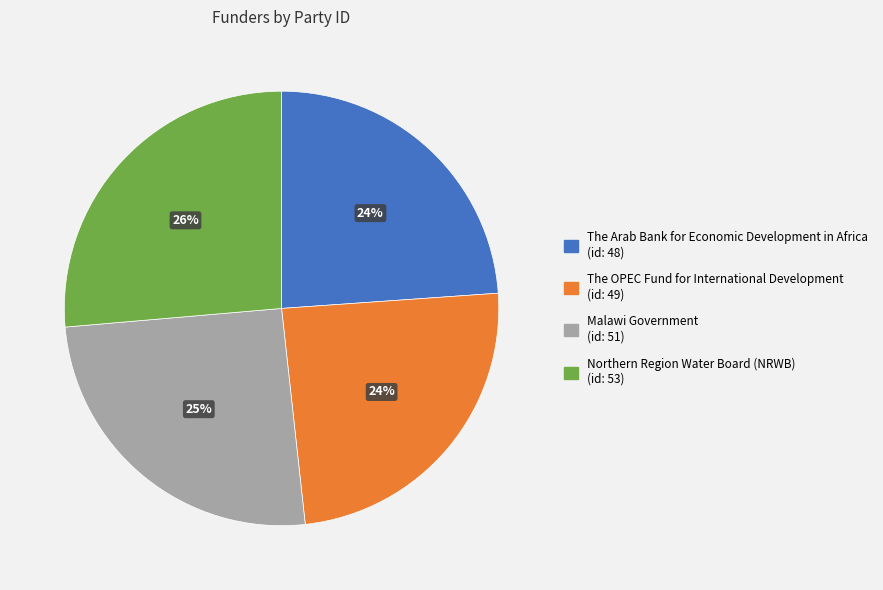

Which has a higher value, Northern Region Water Board (NRWB) or The Arab Bank for Economic Development in Africa?

Northern Region Water Board (NRWB)